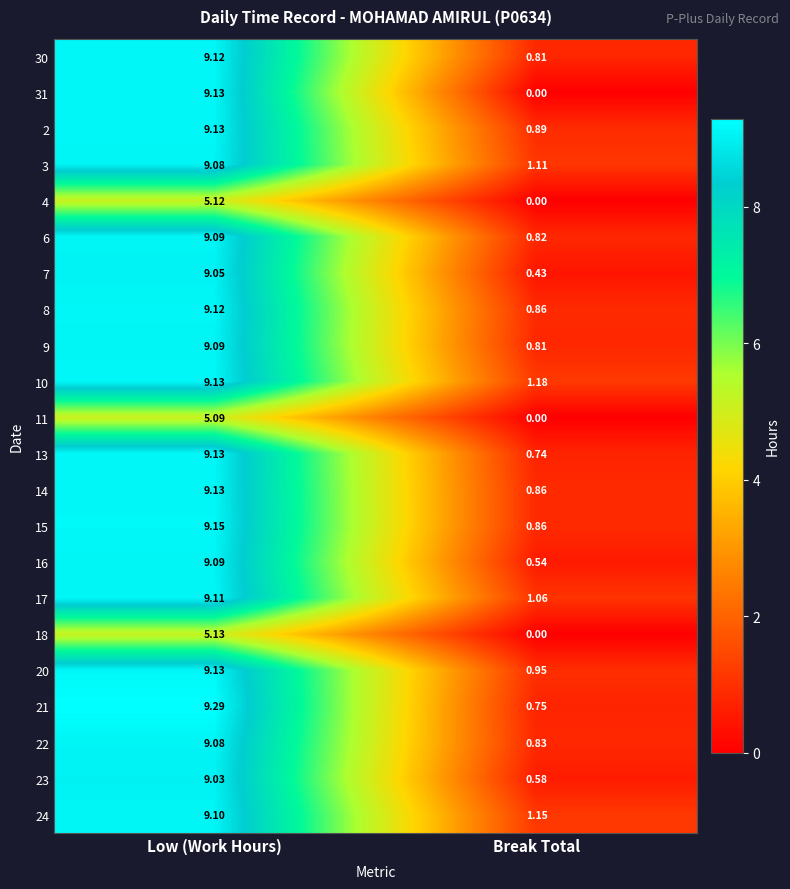

Where is 10 nearest to the value 5?

Break Total